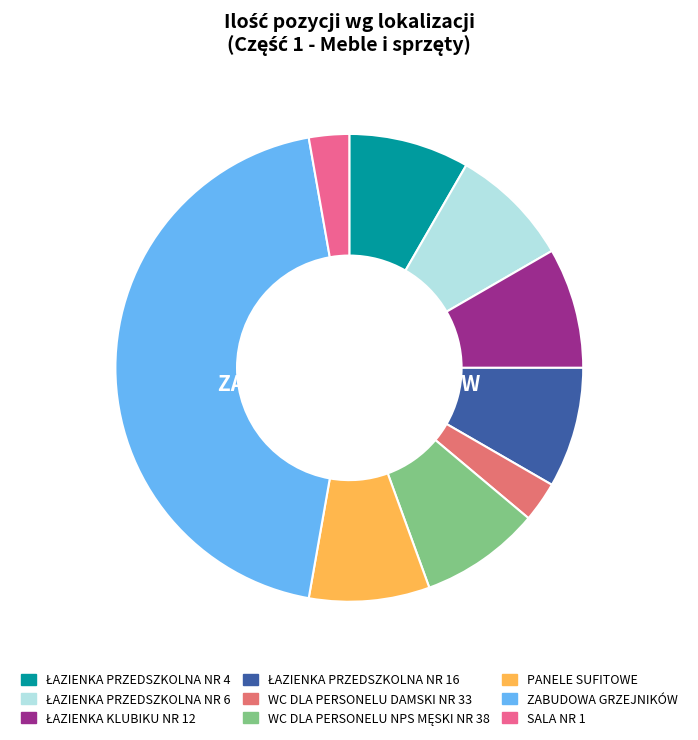

Which category has the biggest portion of the pie?

ZABUDOWA GRZEJNIKÓW